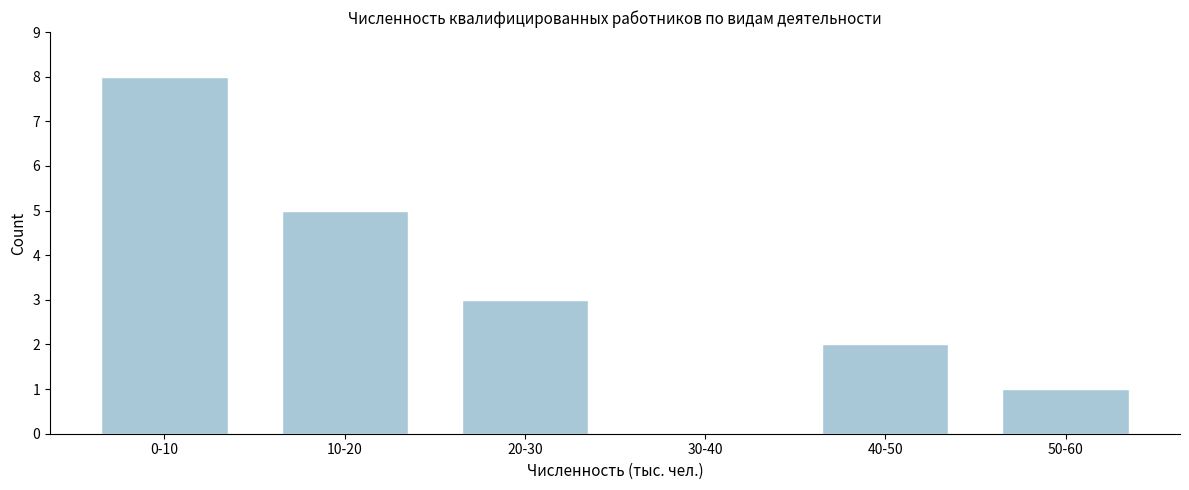

Reading left to right, list all the values displayed in this chart.

0-10=8	10-20=5	20-30=3	30-40=0	40-50=2	50-60=1